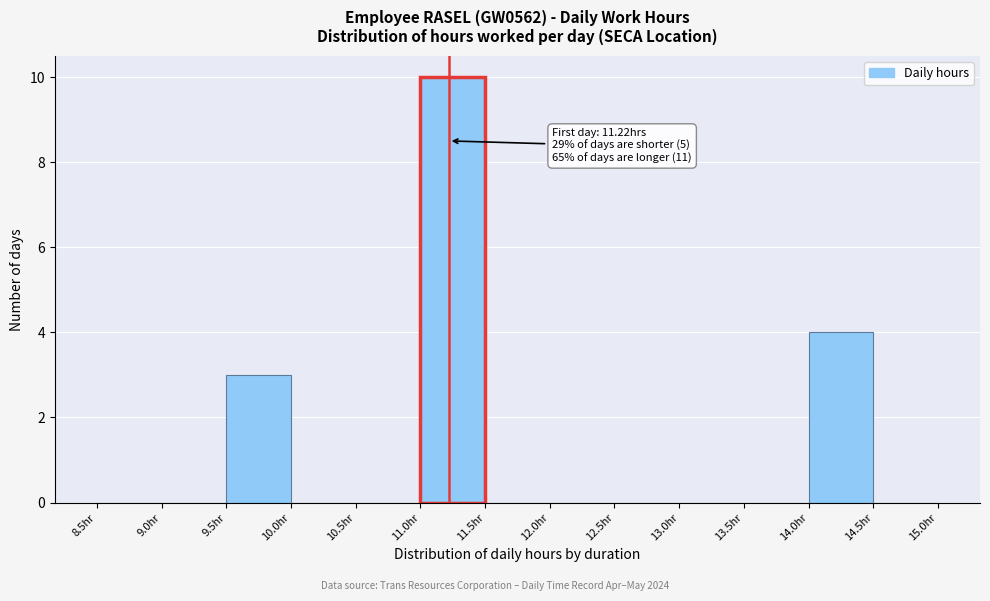

Over which range of the x-axis is the bar tallest?

11.0 to 11.5